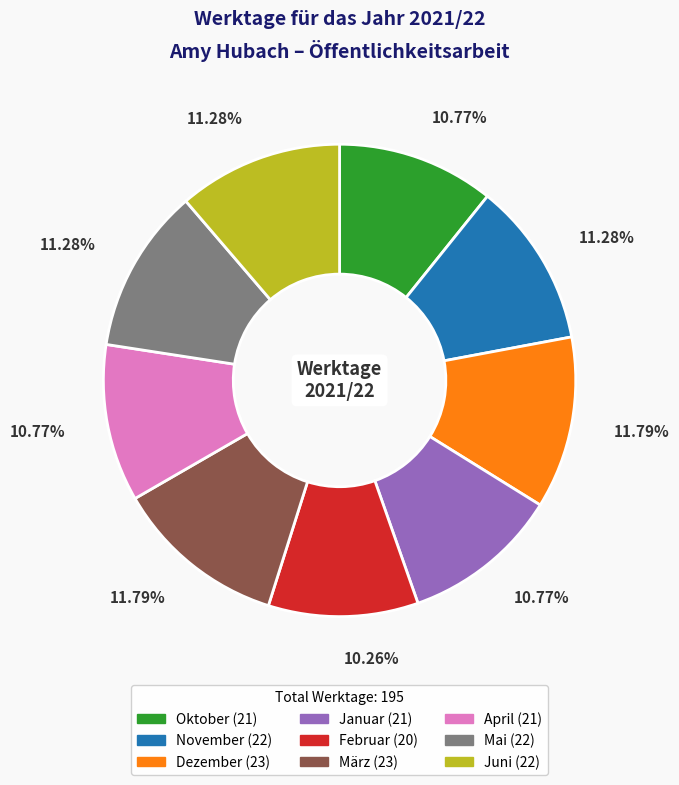

The Februar slice represents 1% of the pie. True or false?

False